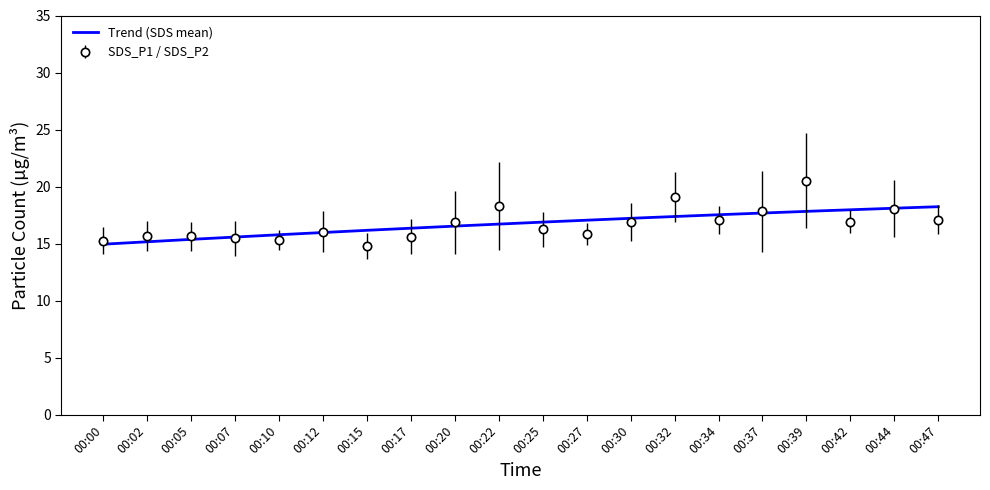

Reading left to right, list all the values displayed in this chart.

SDS_P1: 00:00=16.4	00:02=17.0	00:05=16.9	00:07=17.0	00:10=16.1	00:12=17.8	00:15=15.9	00:17=17.1	00:20=19.6	00:22=22.1	00:25=17.8	00:27=16.8	00:30=18.6	00:32=21.3	00:34=18.3	00:37=21.4	00:39=24.7	00:42=17.9	00:44=20.6	00:47=18.4
SDS_P2: 00:00=14.1	00:02=14.3	00:05=14.3	00:07=13.9	00:10=14.4	00:12=14.2	00:15=13.7	00:17=14.1	00:20=14.1	00:22=14.4	00:25=14.7	00:27=14.9	00:30=15.2	00:32=16.9	00:34=15.8	00:37=14.2	00:39=16.4	00:42=15.9	00:44=15.6	00:47=15.8